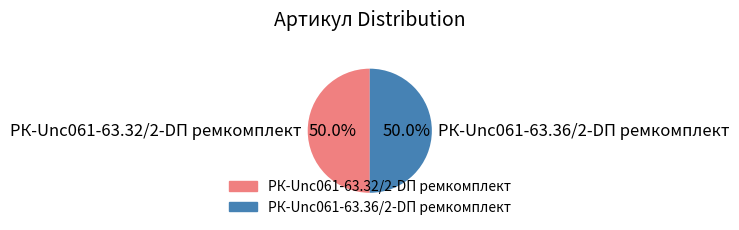

What percentage is the РК-Unc061-63.36/2-DП ремкомплект slice, to the nearest percent?

50%